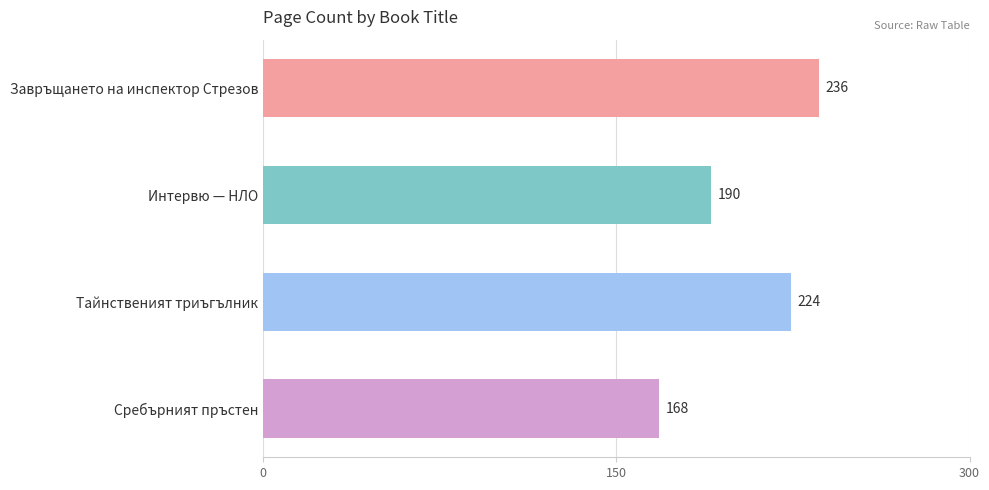

Rank the categories by value from lowest to highest.

Сребърният пръстен, Интервю — НЛО, Тайнственият триъгълник, Завръщането на инспектор Стрезов